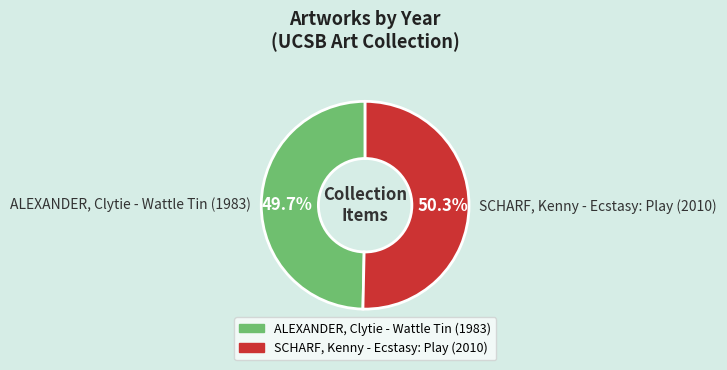

What percentage do SCHARF, Kenny - Ecstasy: Play (2010) and ALEXANDER, Clytie - Wattle Tin (1983) together represent?

100.0%